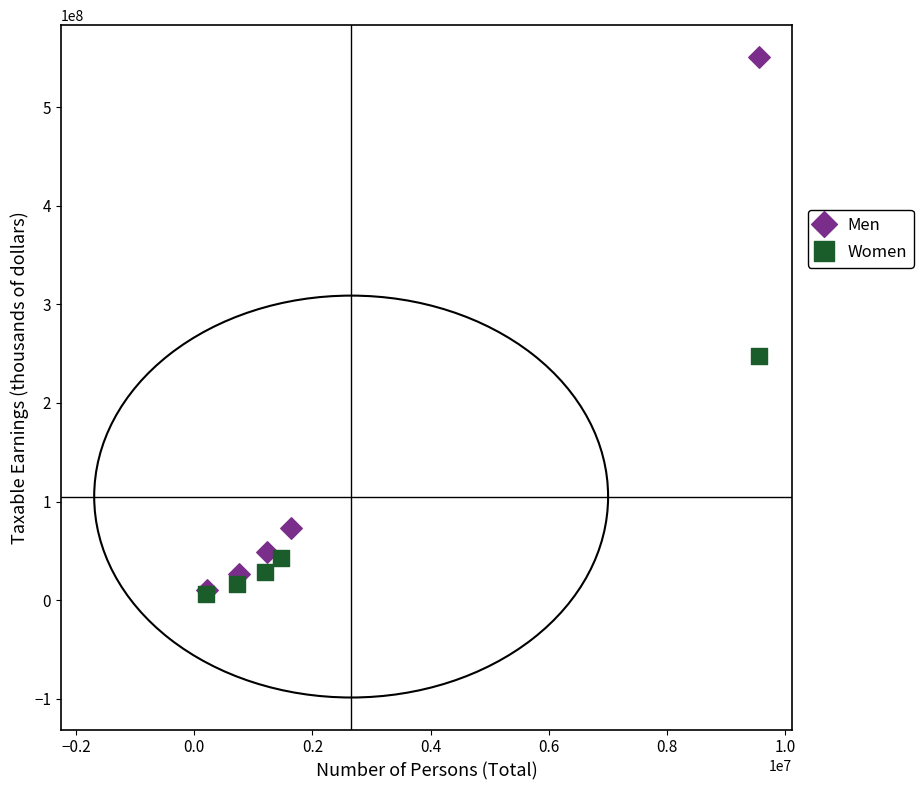

Which series has the largest Y range (max minus min)?

Men